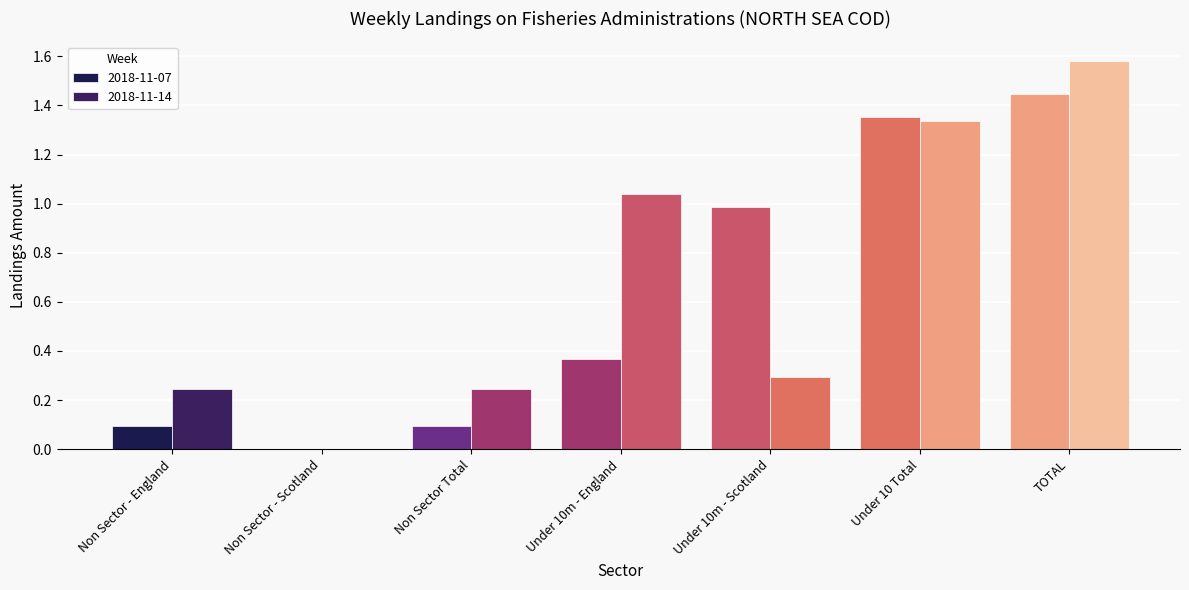

Reading left to right, what are all the values shown in this chart?

2018-11-07: 0.1	0.0	0.1	0.4	1.0	1.4	1.4
2018-11-14: 0.2	0.0	0.2	1.0	0.3	1.3	1.6